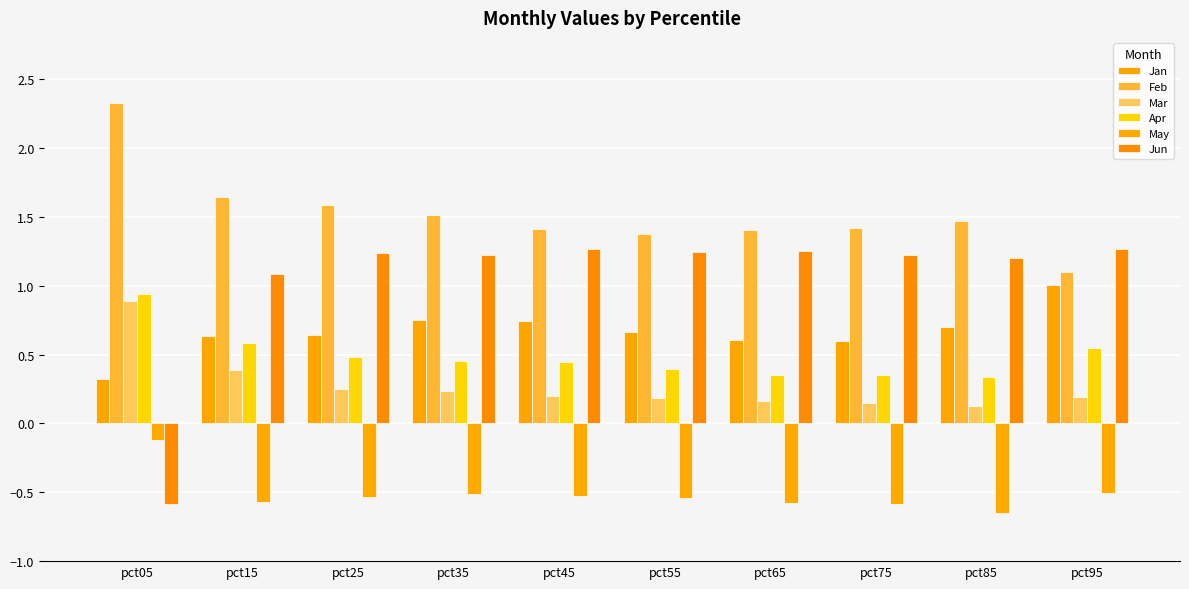

Reading left to right, list all the values displayed in this chart.

Jan: 0.3	0.6	0.6	0.8	0.7	0.7	0.6	0.6	0.7	1.0
Feb: 2.3	1.6	1.6	1.5	1.4	1.4	1.4	1.4	1.5	1.1
Mar: 0.9	0.4	0.3	0.2	0.2	0.2	0.2	0.1	0.1	0.2
Apr: 0.9	0.6	0.5	0.5	0.4	0.4	0.4	0.3	0.3	0.5
May: -0.1	-0.6	-0.5	-0.5	-0.5	-0.5	-0.6	-0.6	-0.6	-0.5
Jun: -0.6	1.1	1.2	1.2	1.3	1.2	1.2	1.2	1.2	1.3